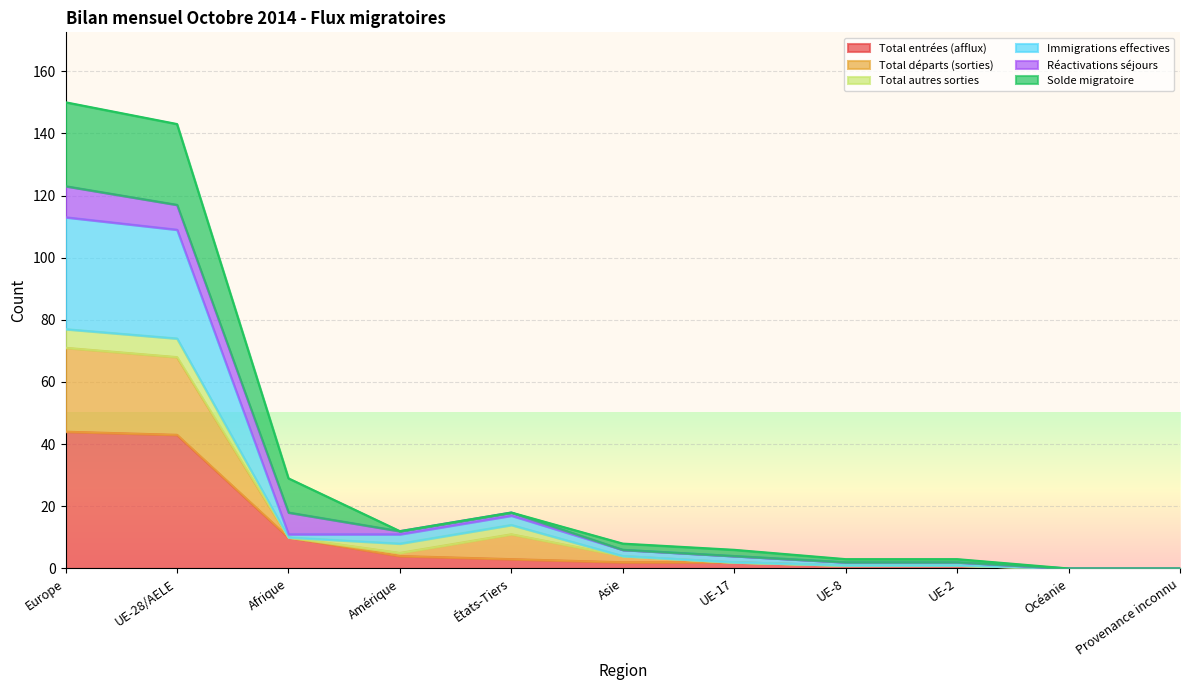

What is the label of the 1st point from the right?

Provenance inconnu